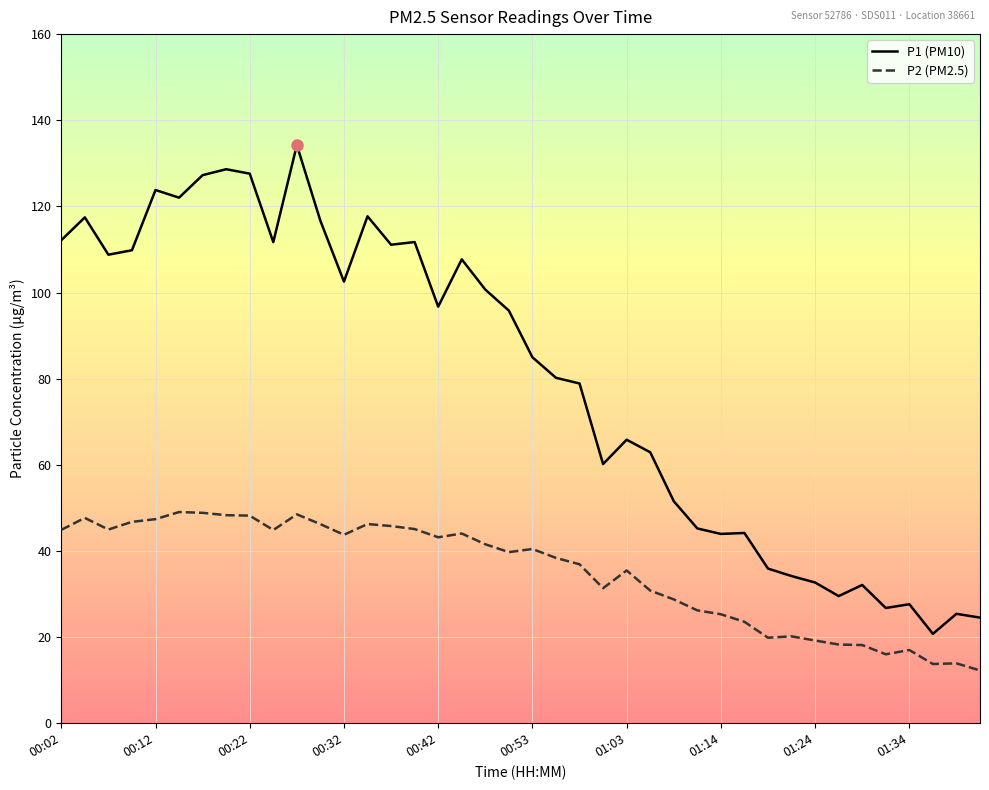

True or false: P1 (PM10) and P2 (PM2.5) cross at least once.

False